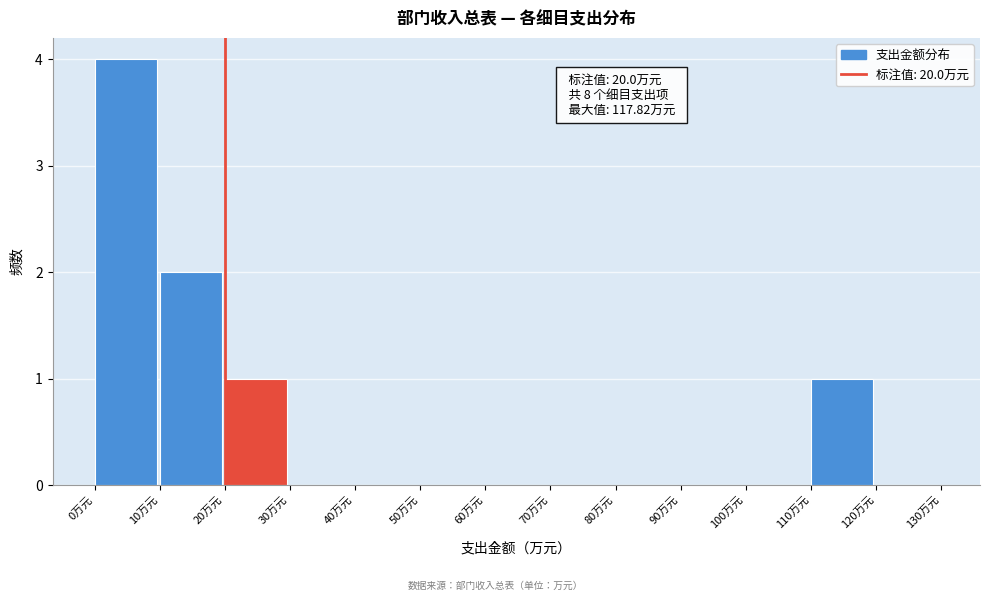

Over which range of the x-axis is the bar tallest?

0 to 10